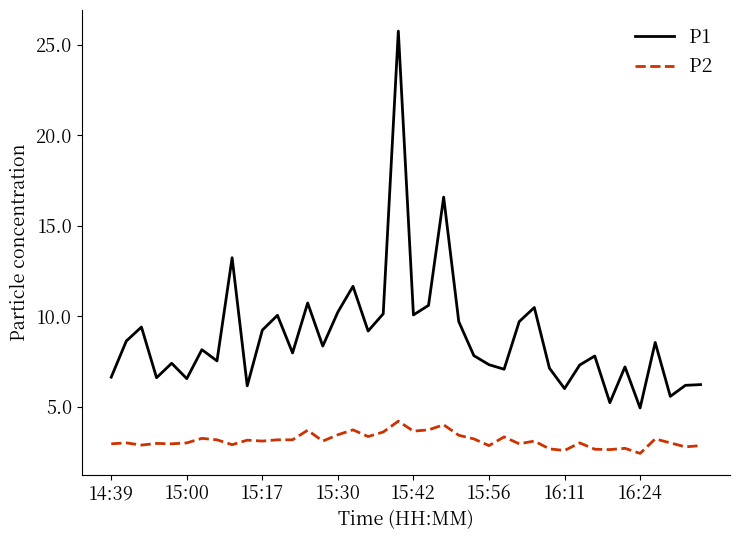

Which series has the largest total across all categories?

P1